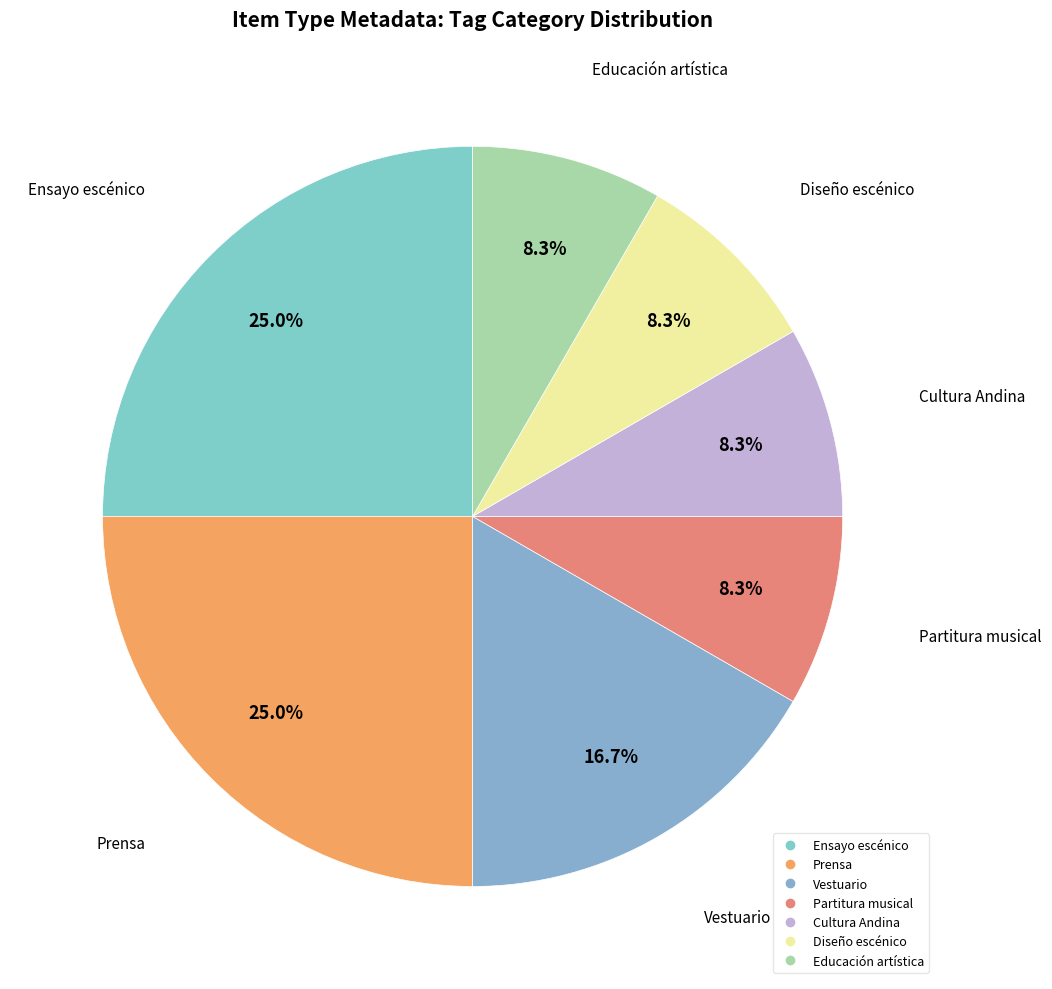

Approximately how many times larger is the value at Diseño escénico compared to Vestuario?

0.5